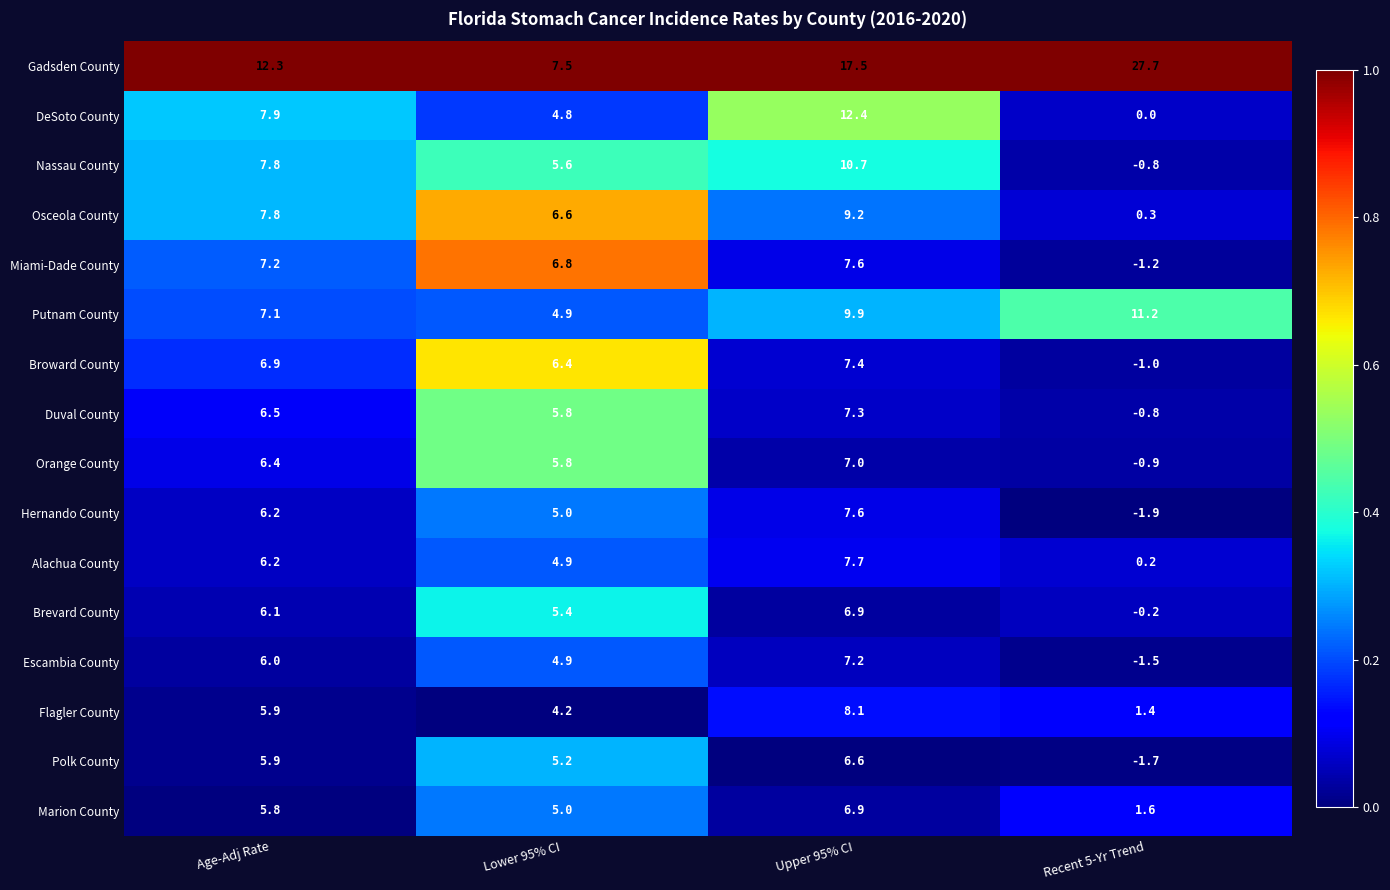

At which label is Duval County closest to 3?

Lower 95% CI